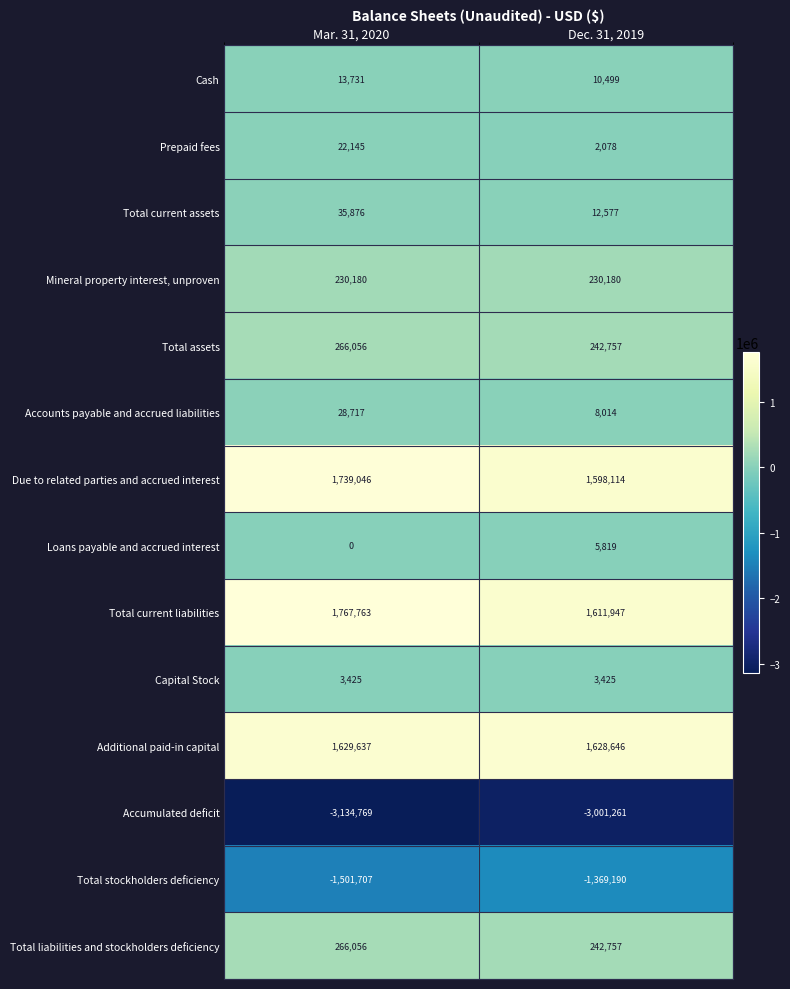

Is it true that Total assets equals 242757 at Dec. 31, 2019?

True